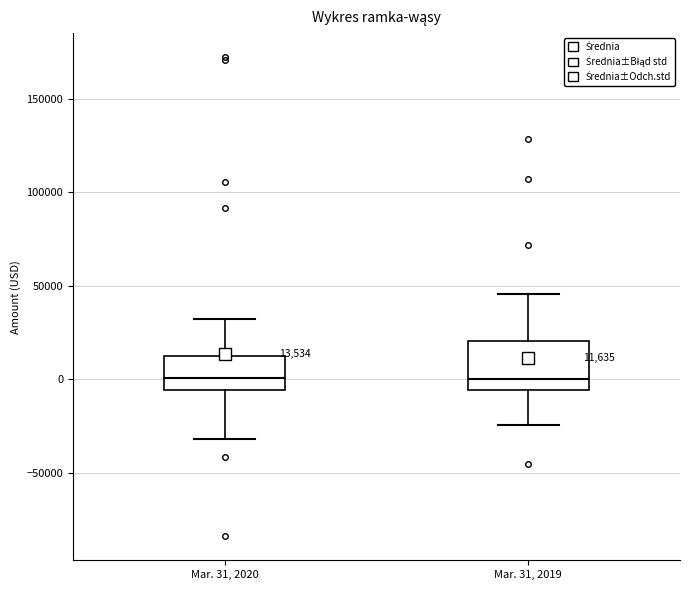

Which box is the tallest, from its lower edge to its upper edge?

Mar. 31, 2019